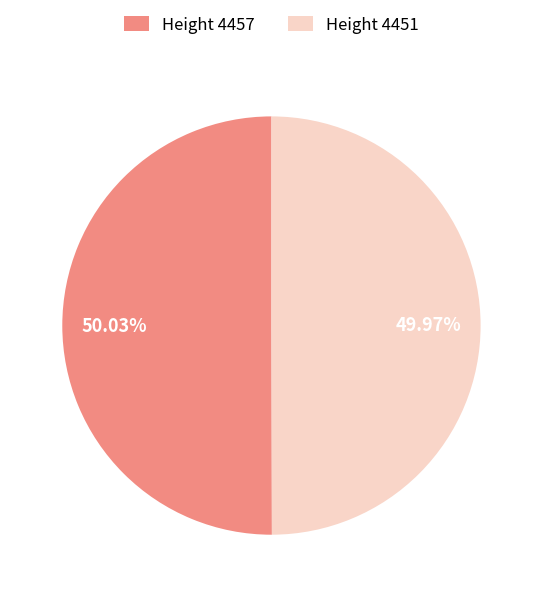

What is the ratio of the value at Height 4451 to the value at Height 4457?

1.0